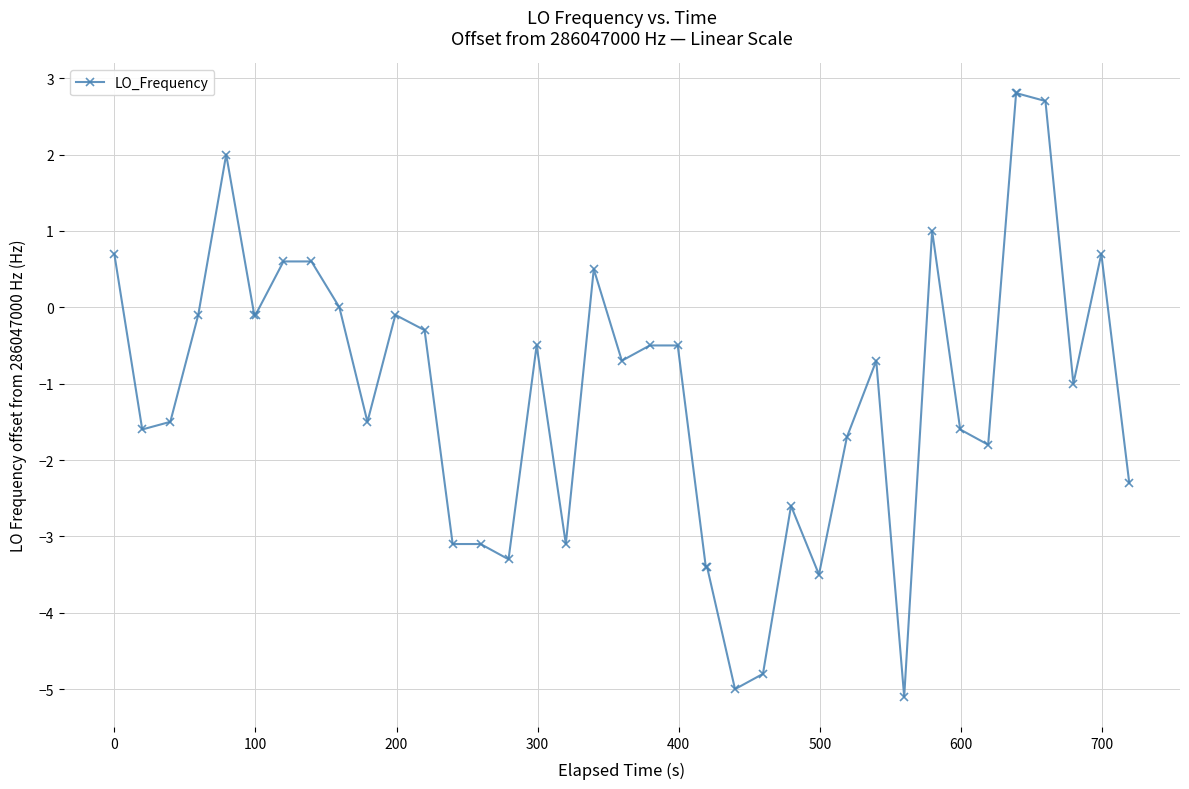

What is the minimum value shown in the chart?

-5.1